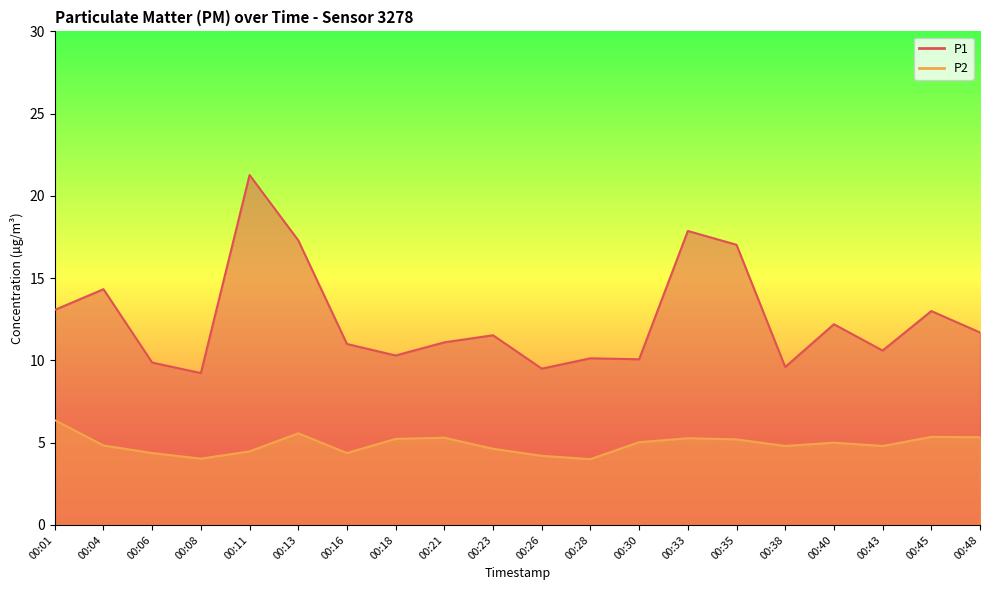

True or false: P1 and P2 cross at least once.

False